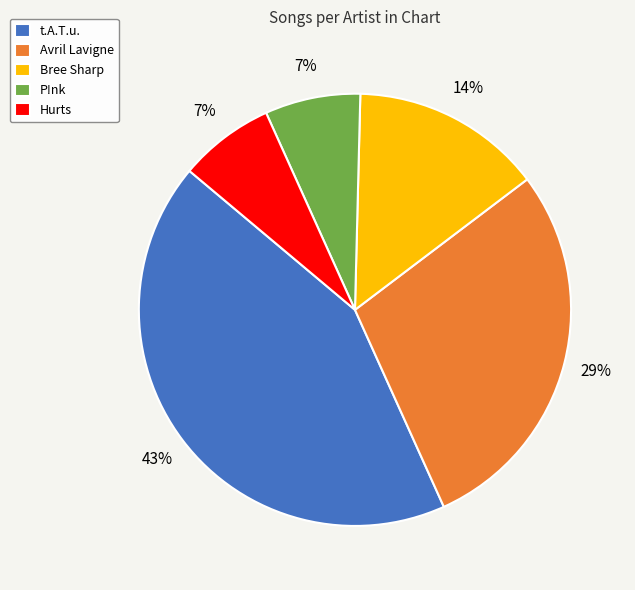

How many segments does this pie chart have?

5